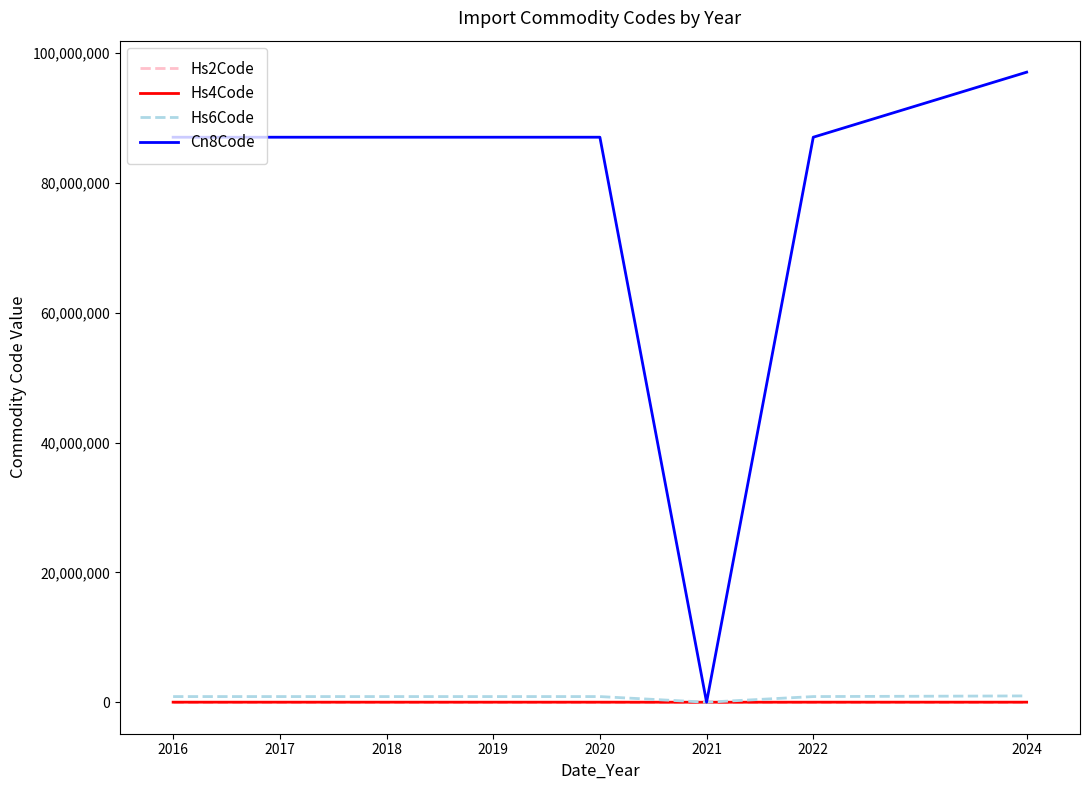

How many categories are shown in the chart?

8